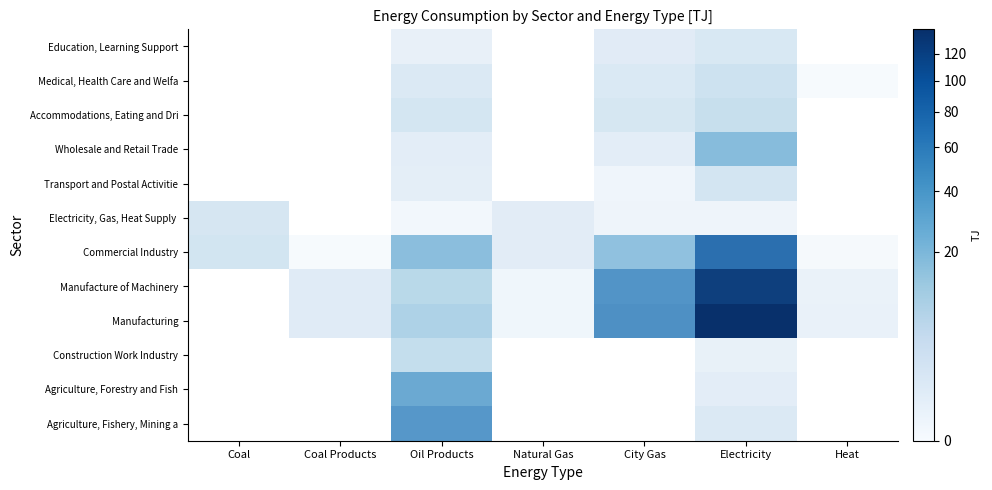

List the series in order of their peak value, highest first.

Manufacturing, Manufacture of Machinery, Commercial Industry, Agriculture, Fishery, Mining and Construction, Agriculture, Forestry and Fishery, Wholesale and Retail Trade, Construction Work Industry, Accommodations, Eating and Drinking Services, Medical, Health Care and Welfare, Transport and Postal Activities, Electricity, Gas, Heat Supply and Water, Education, Learning Support